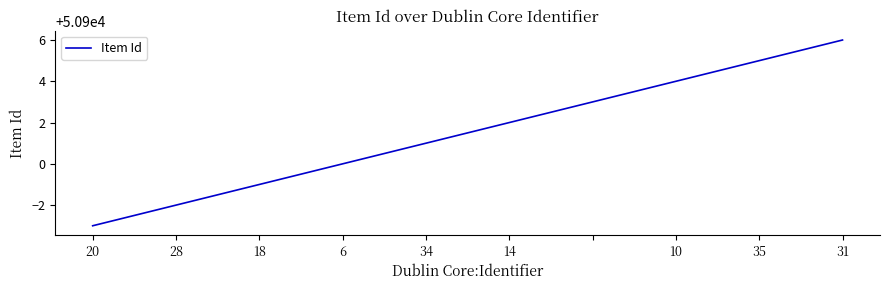

What is the greatest value displayed?

50906